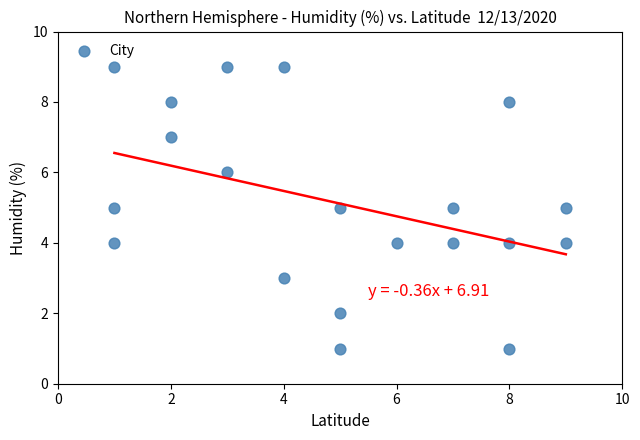

What is the range of X values (max minus min)?

8